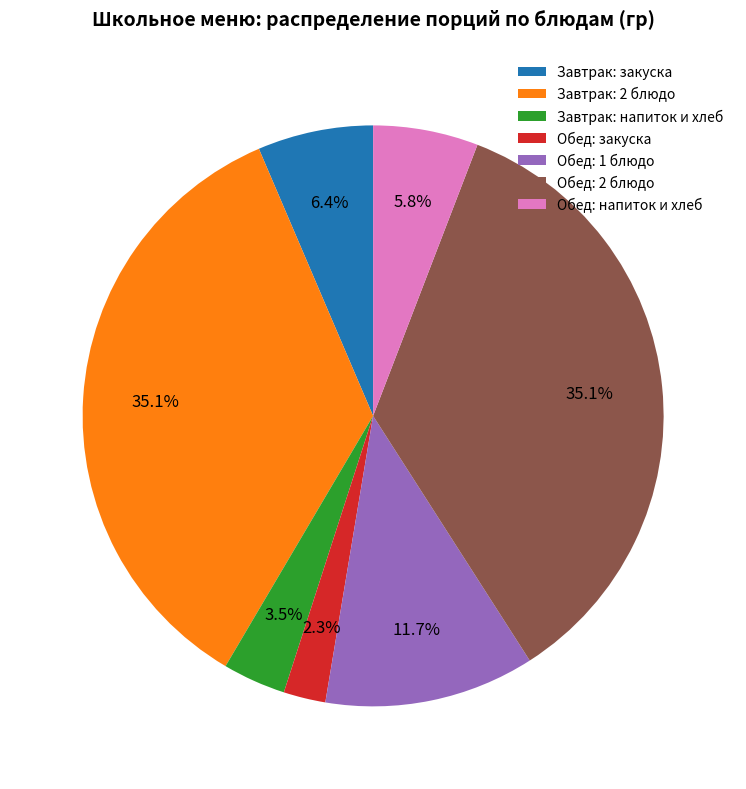

What percentage do Завтрак: 2 блюдо and Обед: 1 блюдо together represent?

46.8%